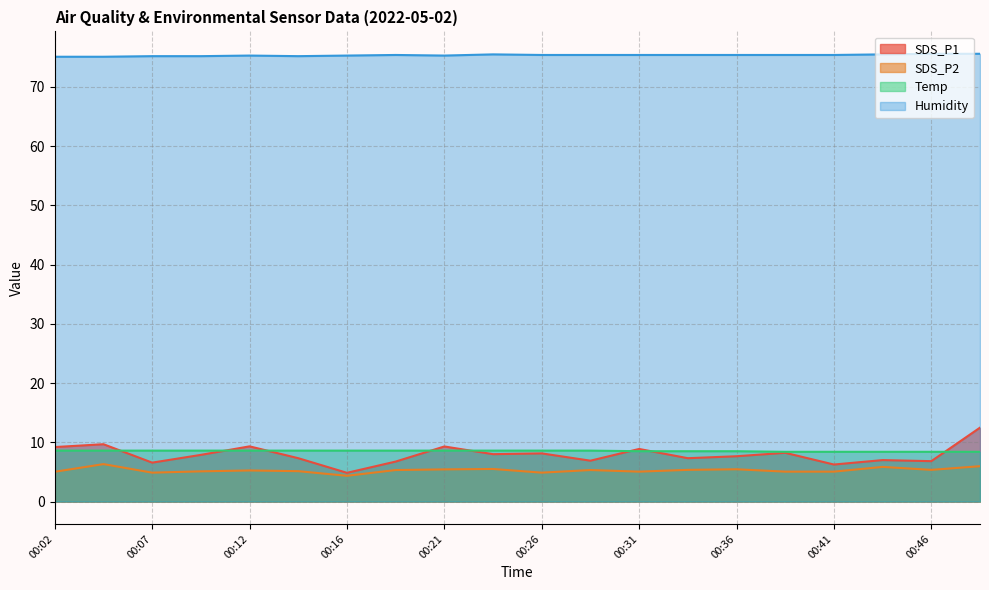

What is the minimum value for SDS_P1?

4.8